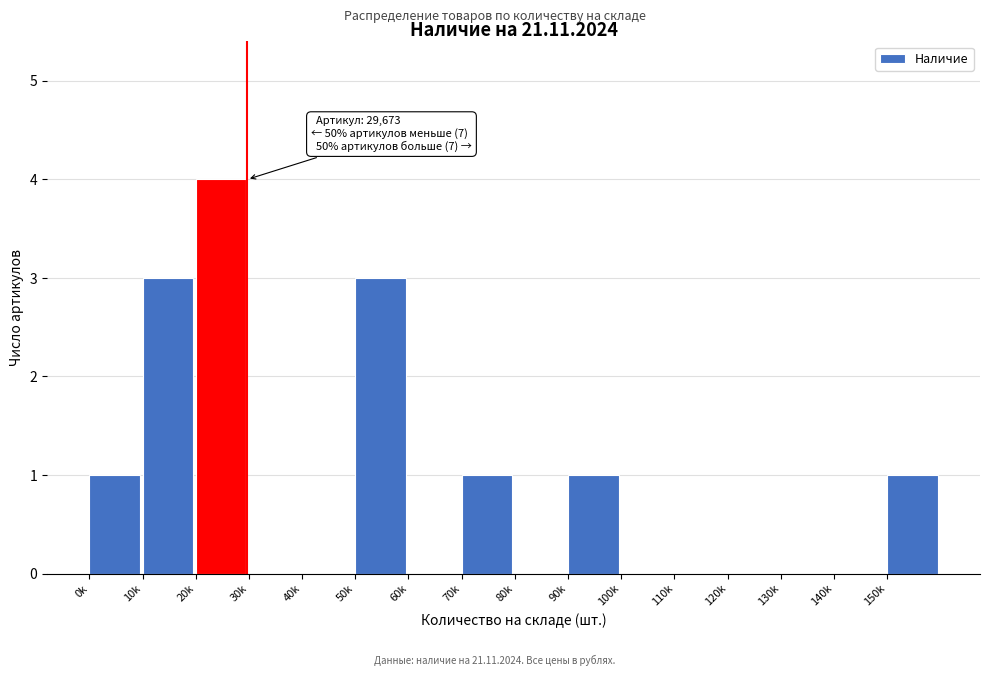

Reading left to right, transcribe all the data shown in this chart.

0k=1	10k=3	20k=4	30k=0	40k=0	50k=3	60k=0	70k=1	80k=0	90k=1	100k=0	110k=0	120k=0	130k=0	140k=0	150k=1